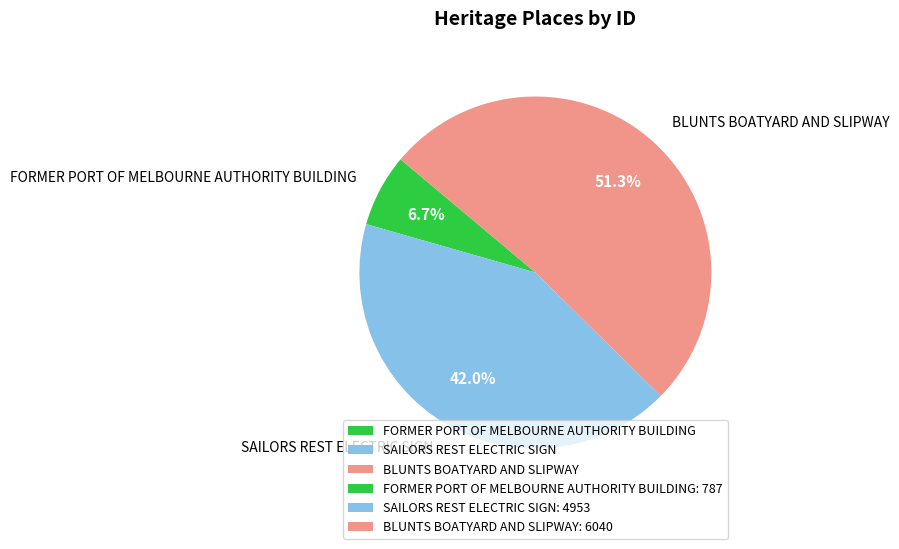

Does SAILORS REST ELECTRIC SIGN account for over 50% of the chart?

No